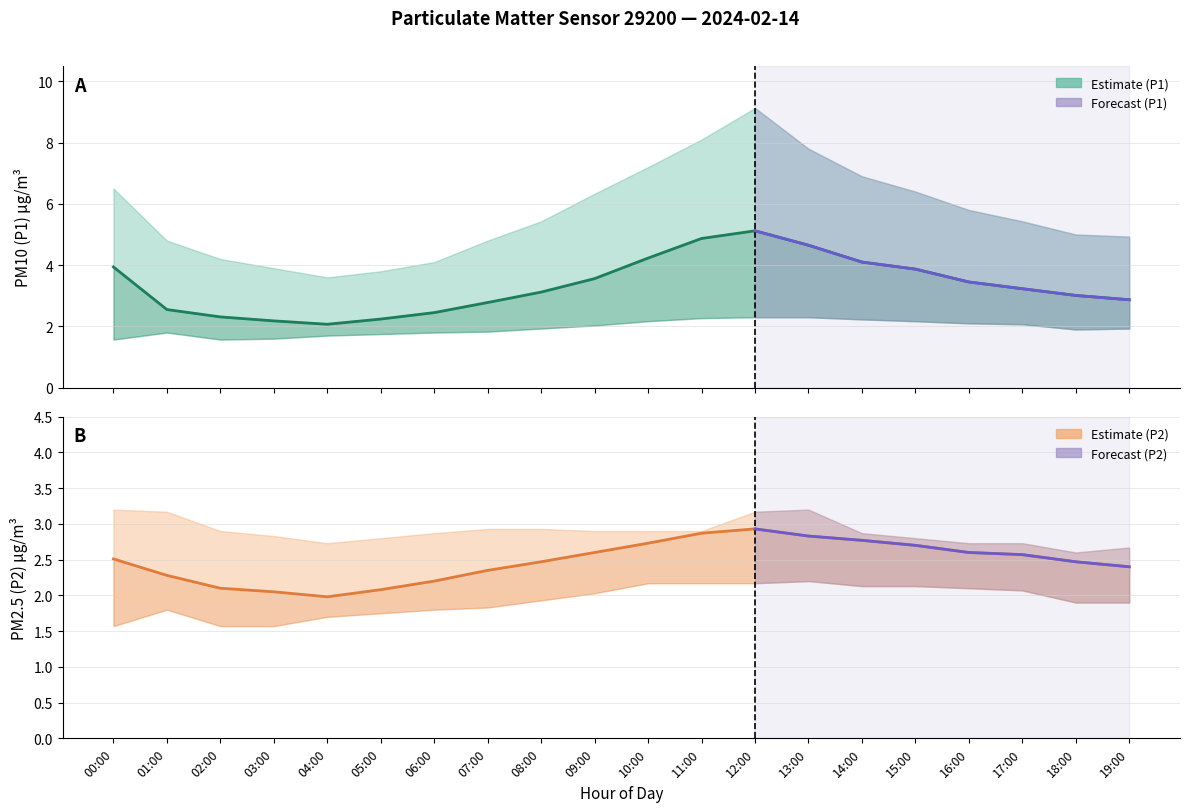

In P1, how many points are lower than both neighbors (excluding endpoints)?

1